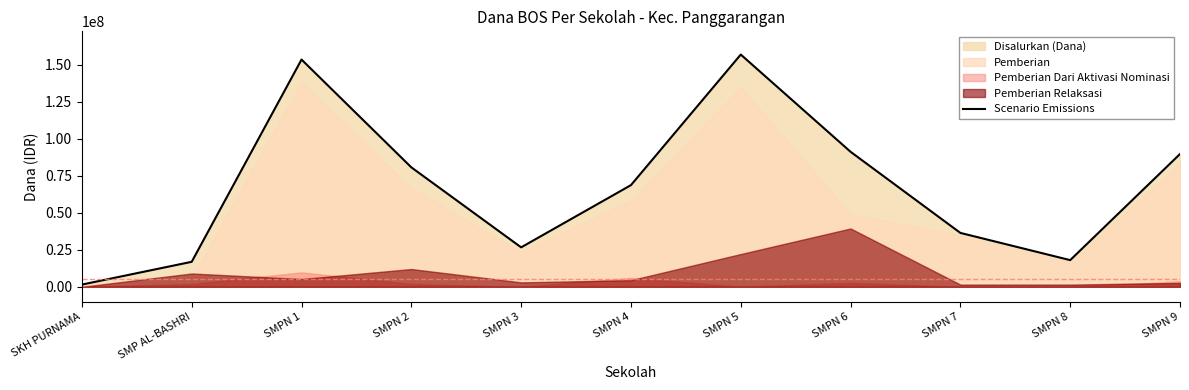

List the labels in order of value, smallest first.

SKH PURNAMA, SMP AL-BASHRI, SMPN 8, SMPN 3, SMPN 7, SMPN 4, SMPN 2, SMPN 9, SMPN 6, SMPN 1, SMPN 5